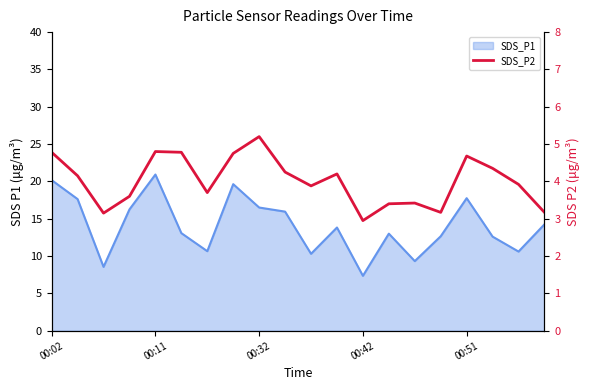

How many data points are less than 4?

10